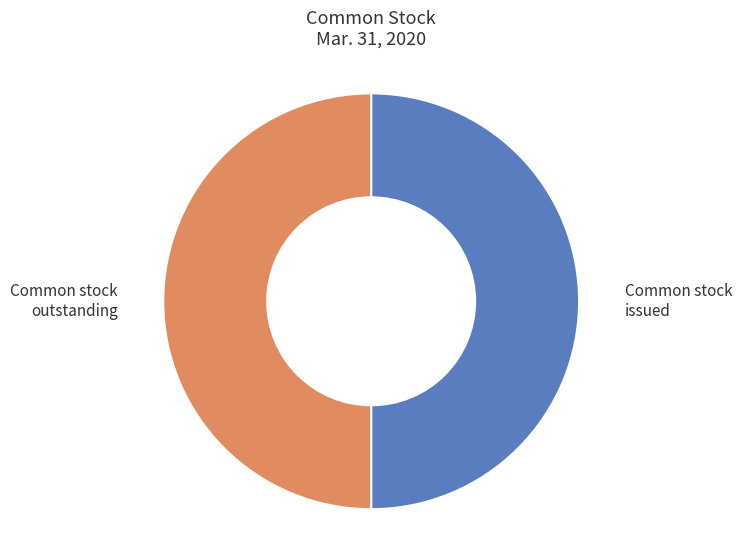

Which category has the biggest portion of the pie?

Common stock issued